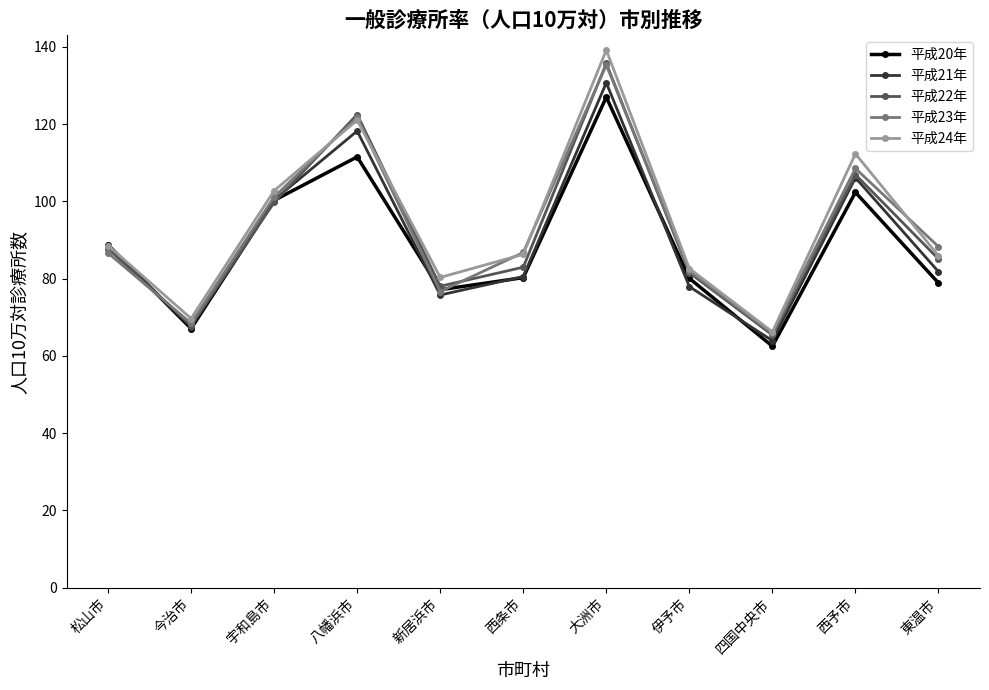

True or false: 平成23年 has more than 2 points higher than both neighbors.

True